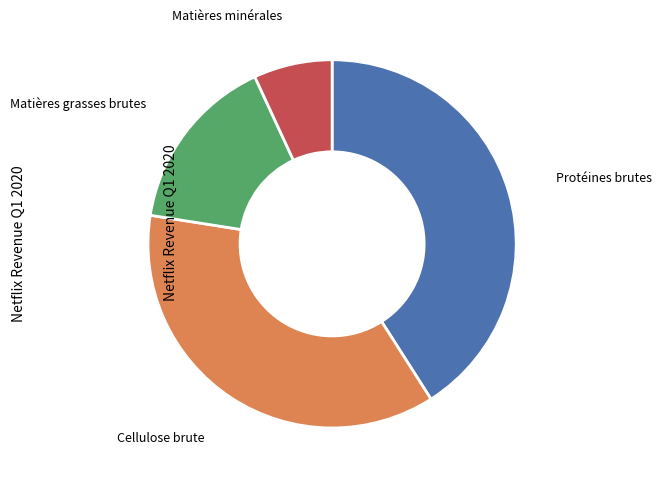

Does any single category account for the majority?

No